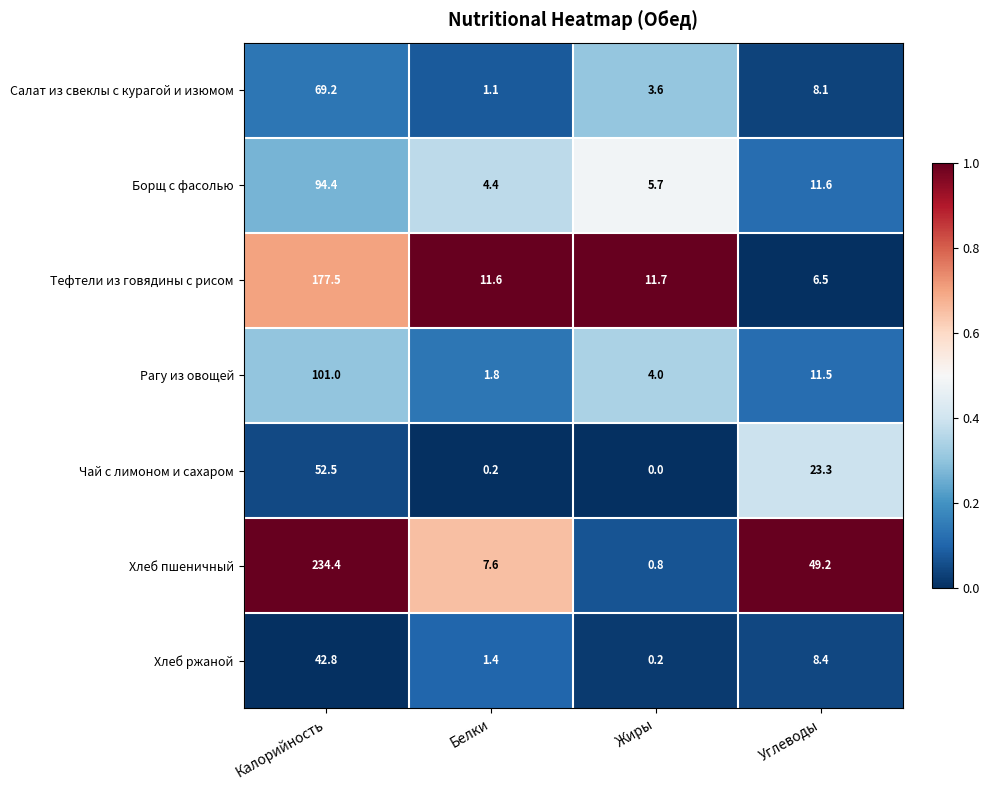

Reading left to right, what are all the values shown in this chart?

Салат из свеклы с курагой и изюмом: Калорийность=69.2	Белки=1.1	Жиры=3.6	Углеводы=8.1
Борщ с фасолью: Калорийность=94.4	Белки=4.4	Жиры=5.7	Углеводы=11.6
Тефтели из говядины с рисом: Калорийность=177.5	Белки=11.6	Жиры=11.7	Углеводы=6.5
Рагу из овощей: Калорийность=101.0	Белки=1.8	Жиры=4.0	Углеводы=11.5
Чай с лимоном и сахаром: Калорийность=52.5	Белки=0.2	Жиры=0.0	Углеводы=23.3
Хлеб пшеничный: Калорийность=234.4	Белки=7.6	Жиры=0.8	Углеводы=49.2
Хлеб ржаной: Калорийность=42.8	Белки=1.4	Жиры=0.2	Углеводы=8.4